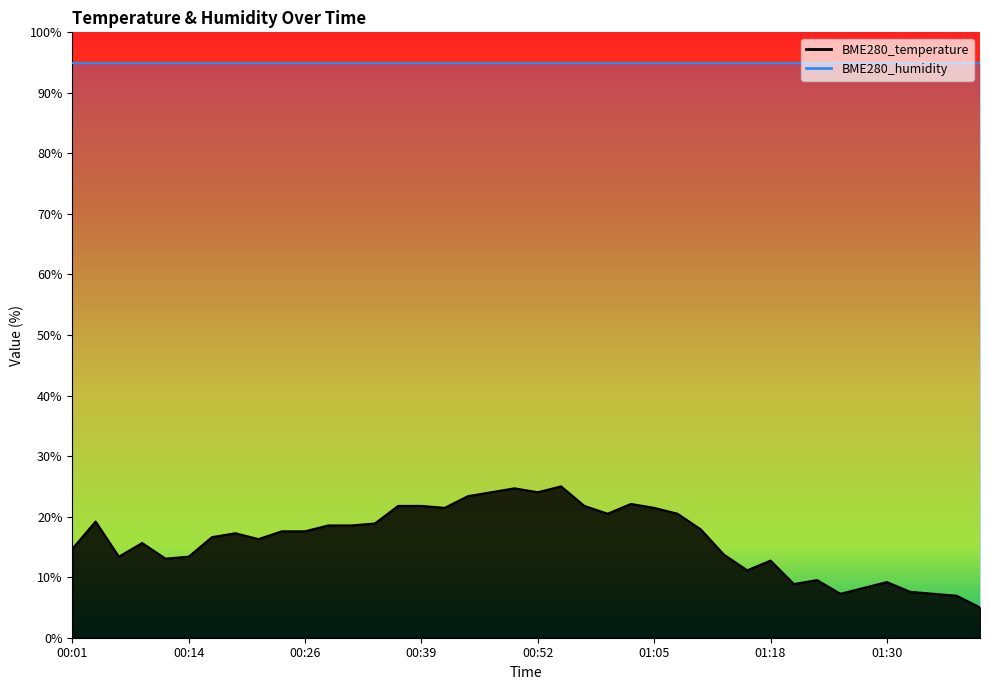

What is the label of the 18th point from the left?

00:45